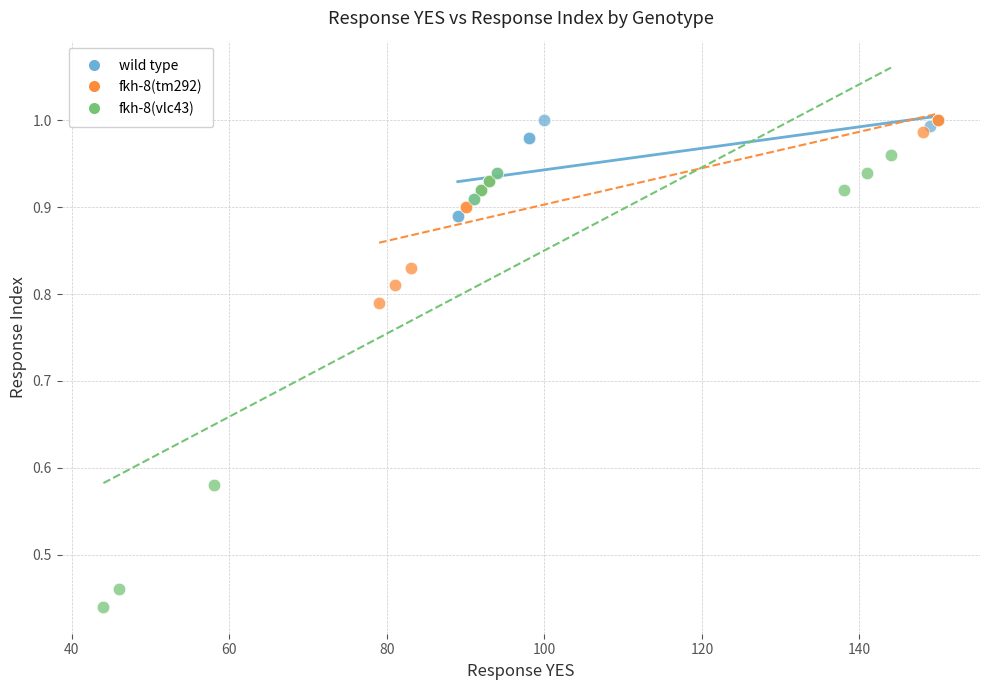

What are all the series names shown in the legend?

wild type, fkh-8(tm292), fkh-8(vlc43)